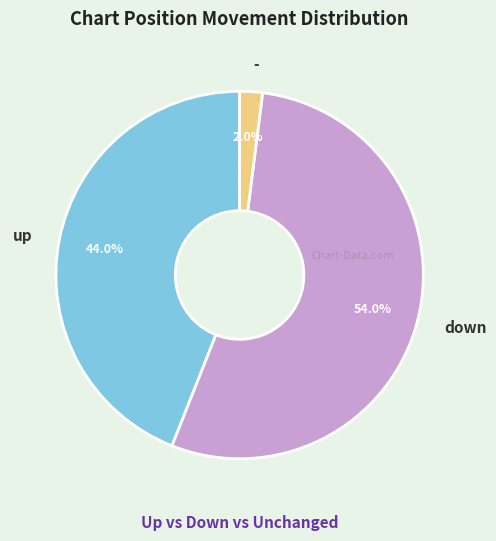

What percentage is NOT represented by up?

56.0%